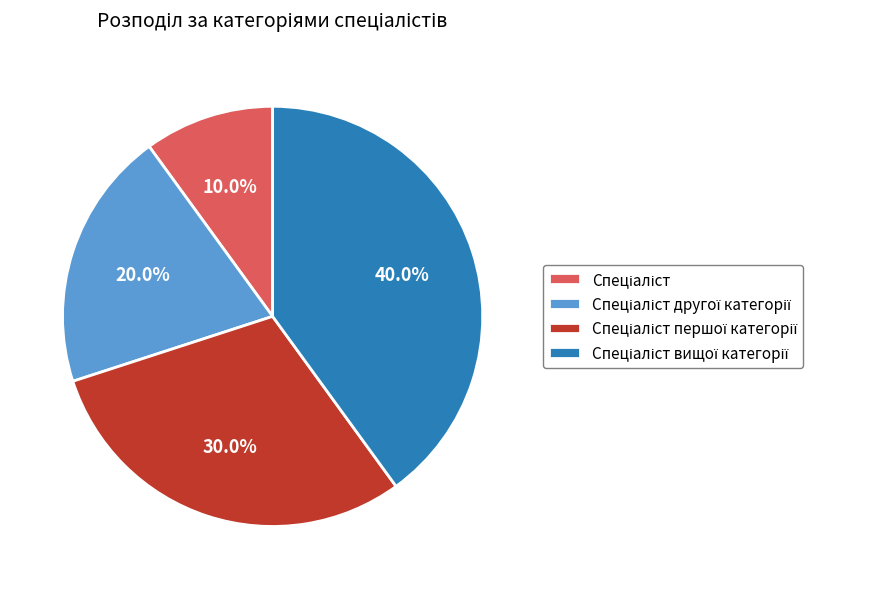

Is there a majority slice in this chart?

No